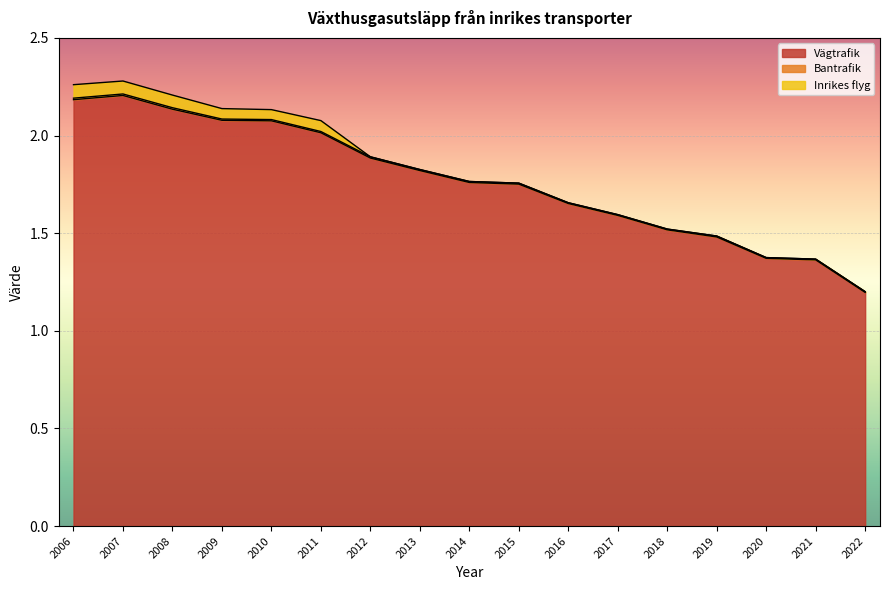

True or false: Vägtrafik and Inrikes flyg cross at least once.

False